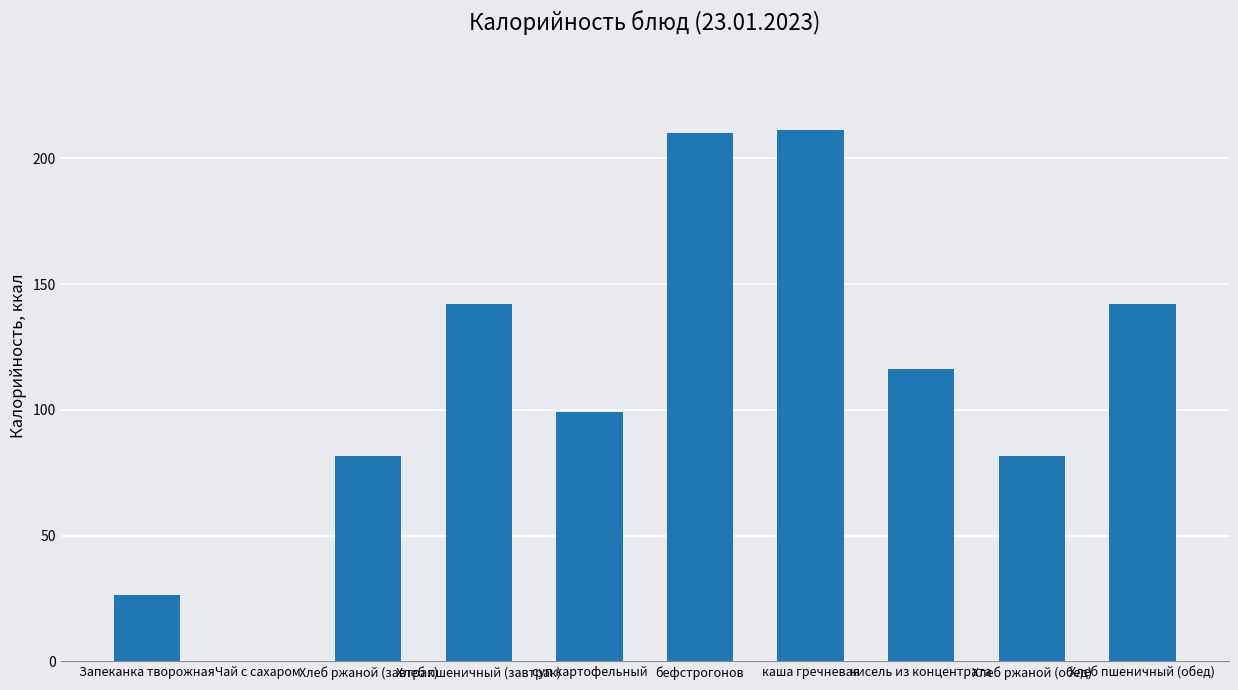

Between Хлеб пшеничный (завтрак) and бефстрогонов, which is larger?

бефстрогонов